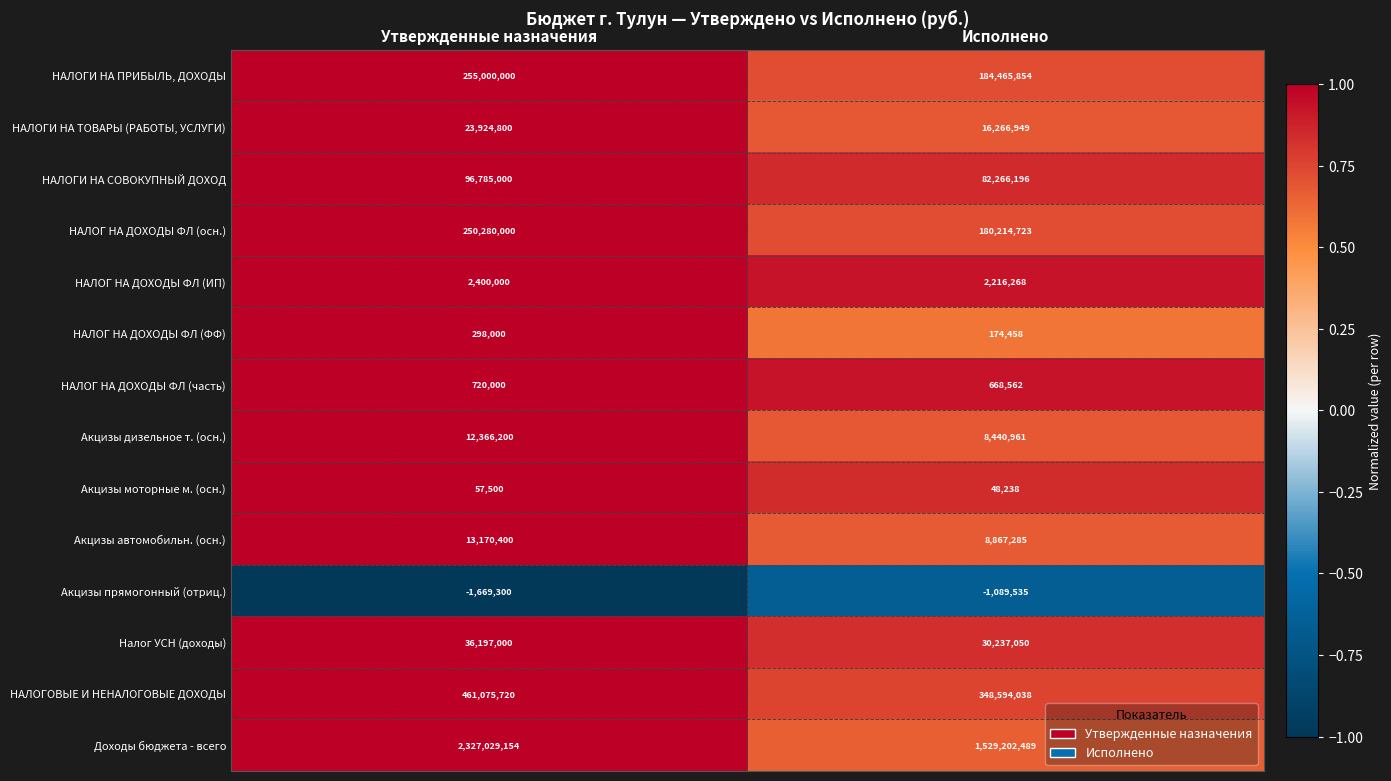

What is the maximum value shown in the chart?

2327029154